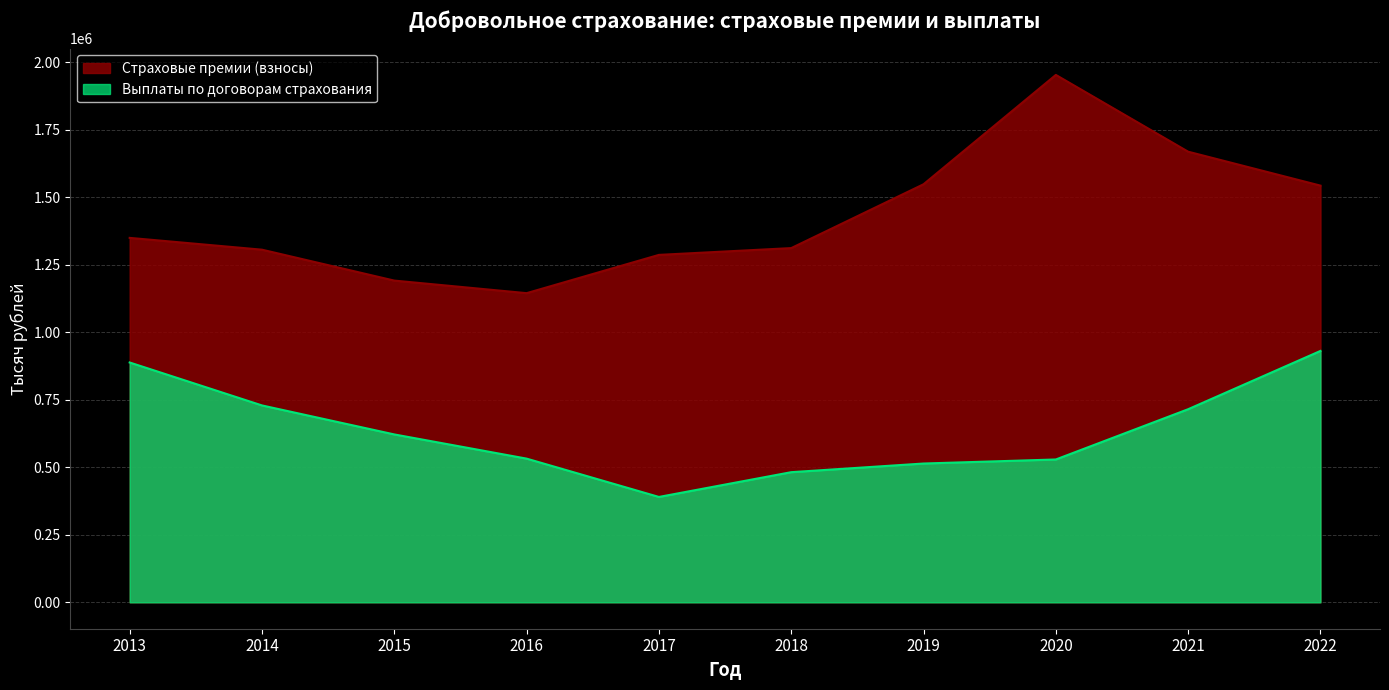

What is the highest value of the Выплаты по договорам страхования series?

930605